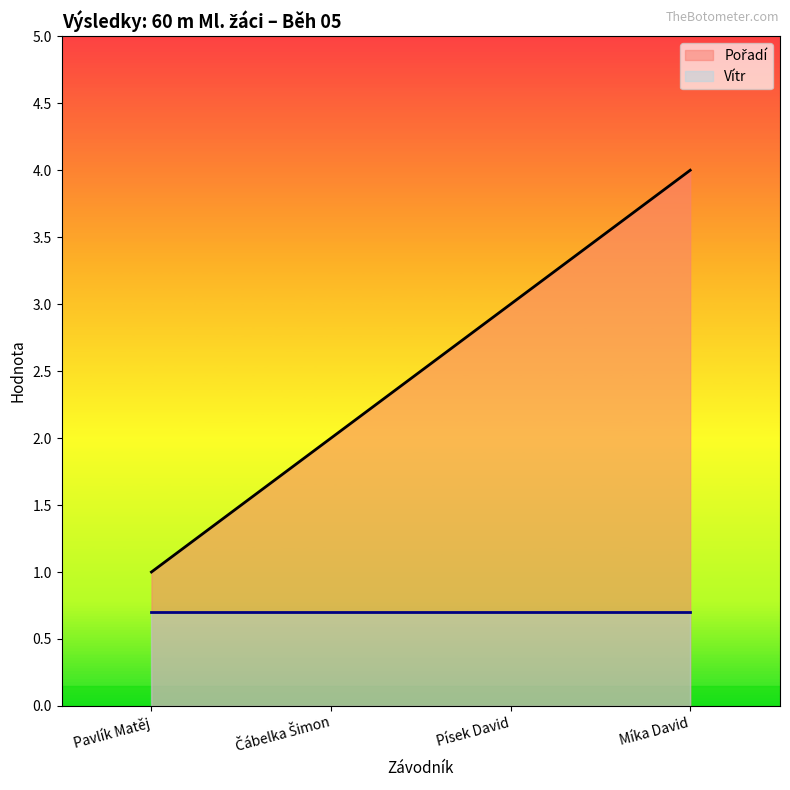

The Pořadí series shows 0.5 at Pavlík Matěj. True or false?

False